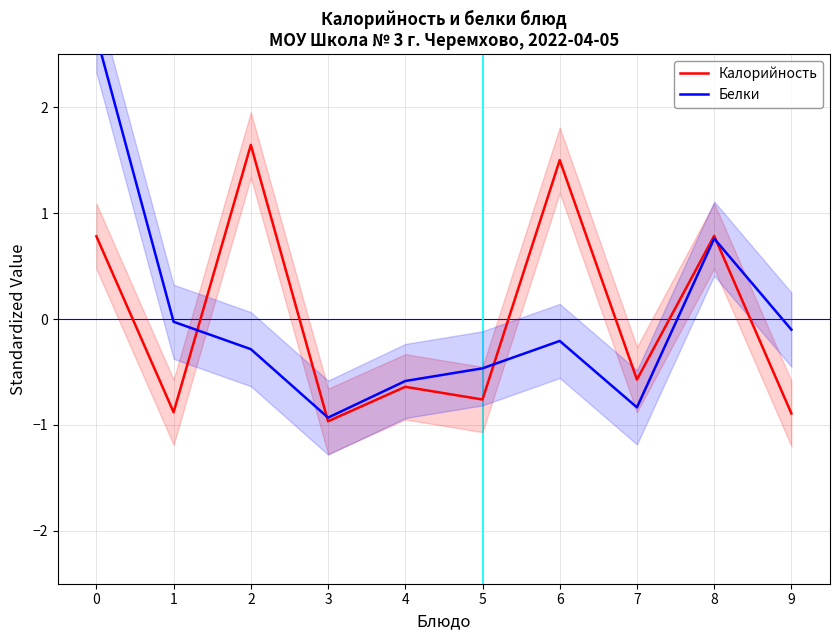

At which category does Белки reach its first local peak?

6